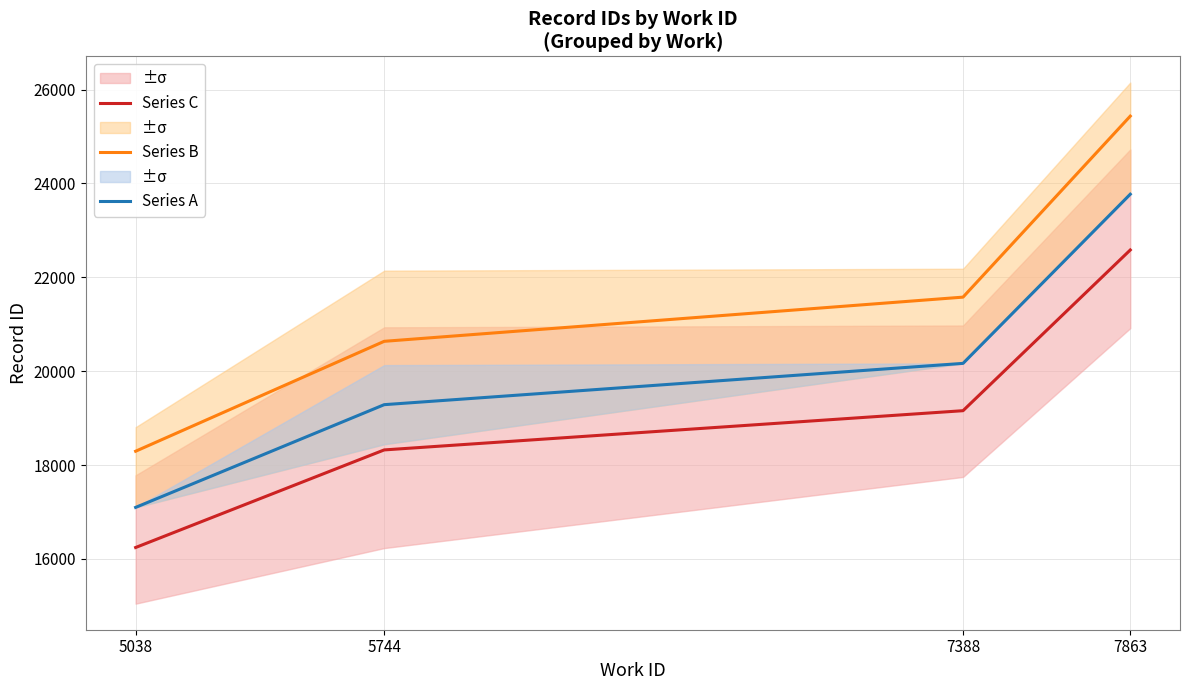

True or false: Series C and Series A intersect in this chart.

False